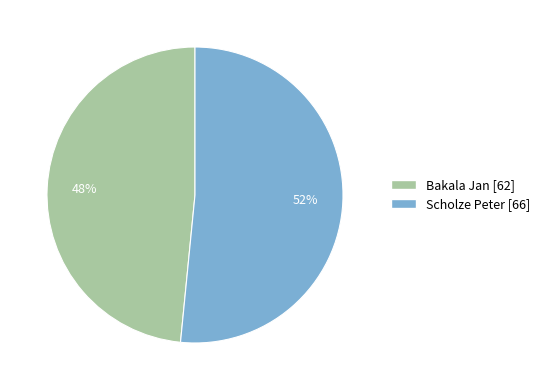

Which slice is the largest?

Scholze Peter